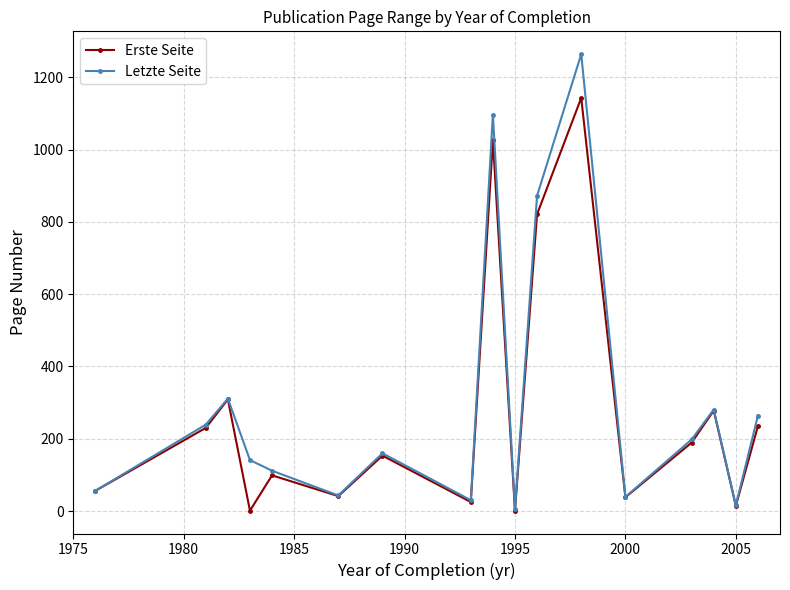

Which series has the largest total across all categories?

Letzte Seite